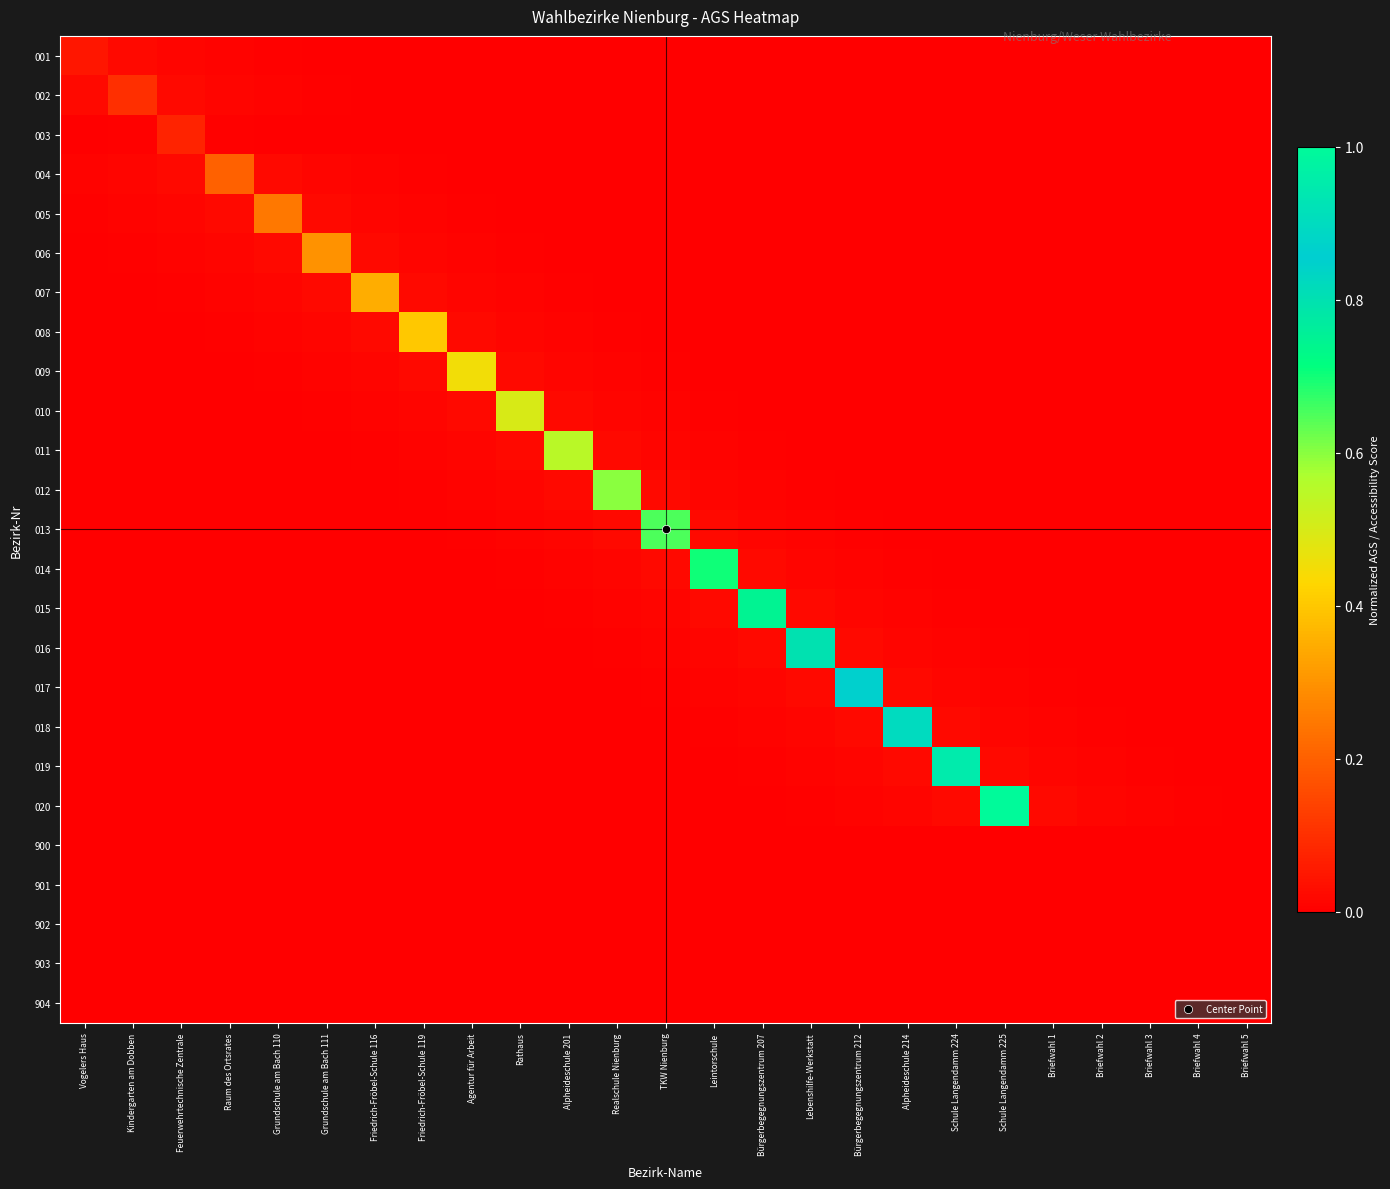

What is the difference between the highest and lowest values at Raum des Ortsrates?

0.2